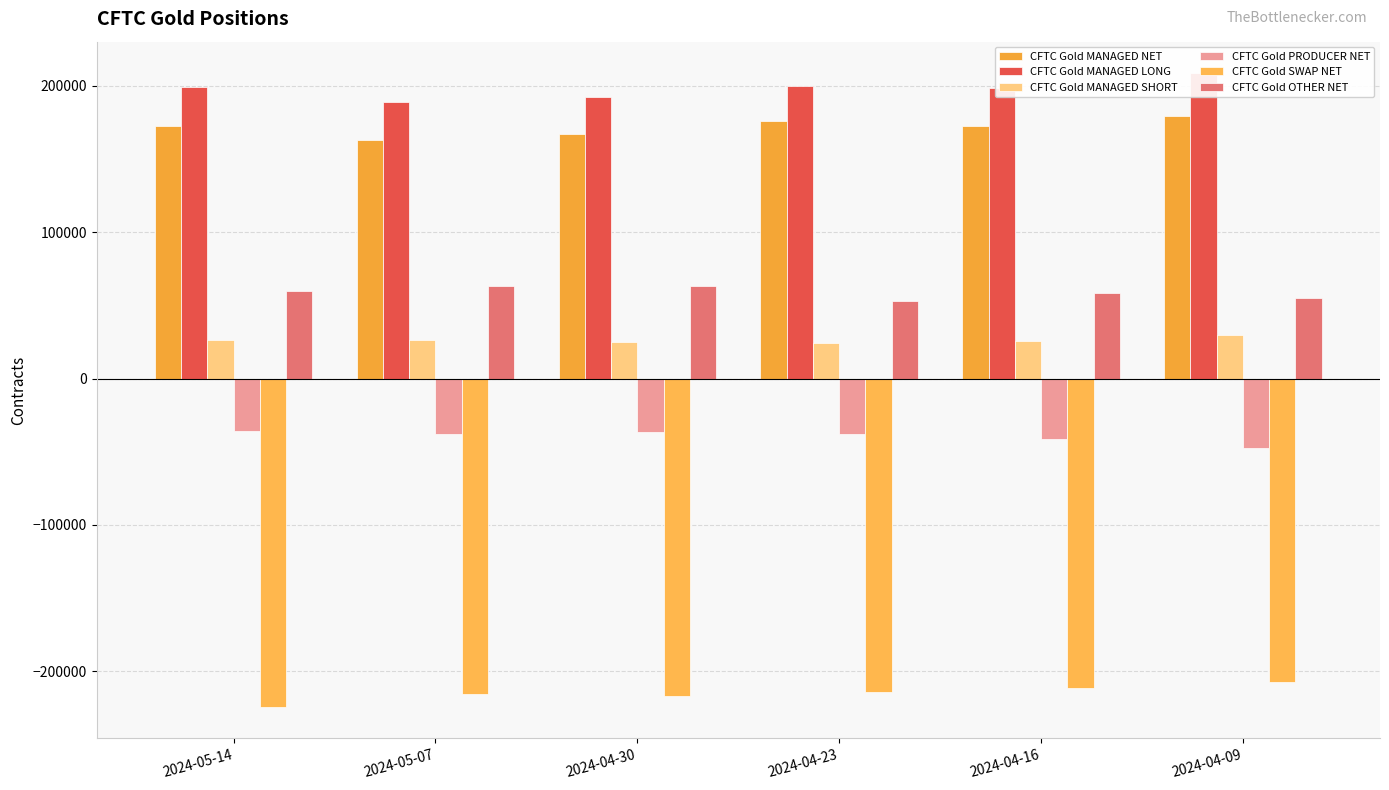

At 2024-04-09, list the series in order from largest to smallest.

CFTC Gold MANAGED LONG, CFTC Gold MANAGED NET, CFTC Gold OTHER NET, CFTC Gold MANAGED SHORT, CFTC Gold PRODUCER NET, CFTC Gold SWAP NET